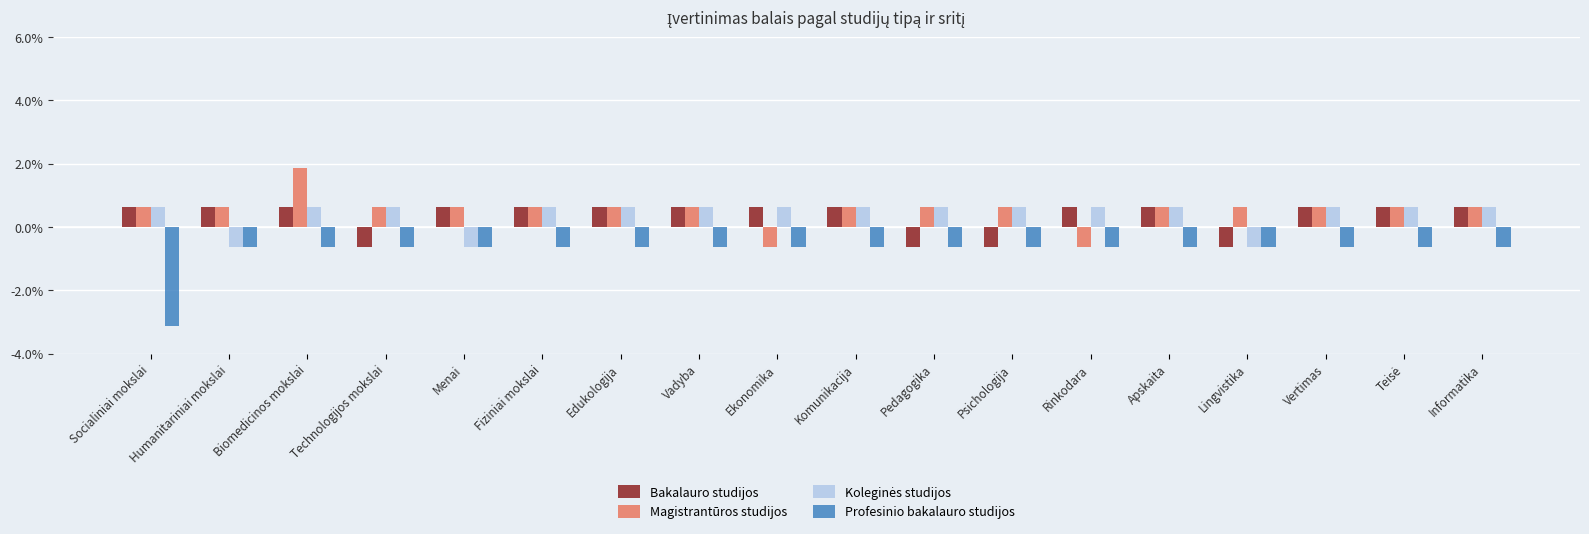

How many bars are there in each group?

4